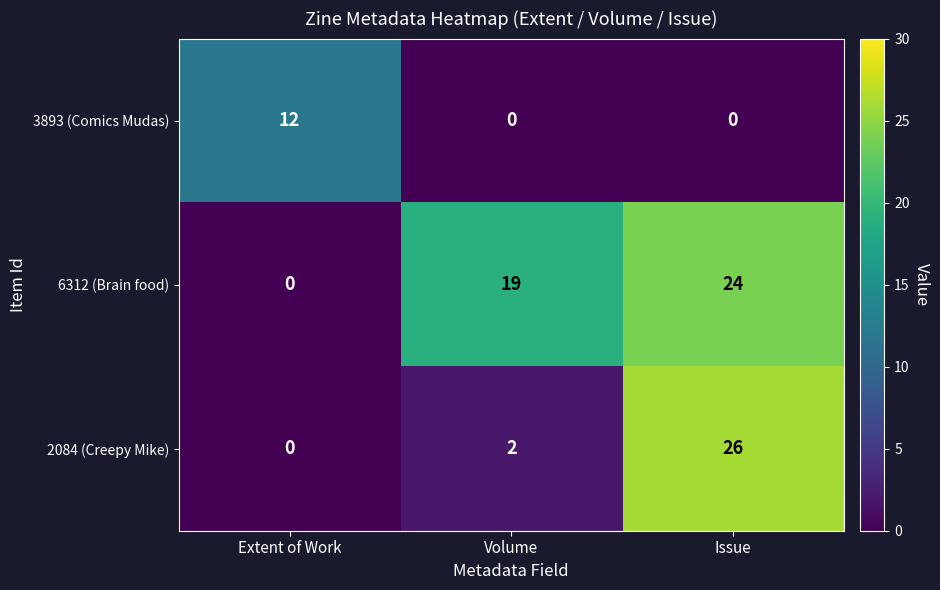

At how many categories does at least one series exceed 2?

3